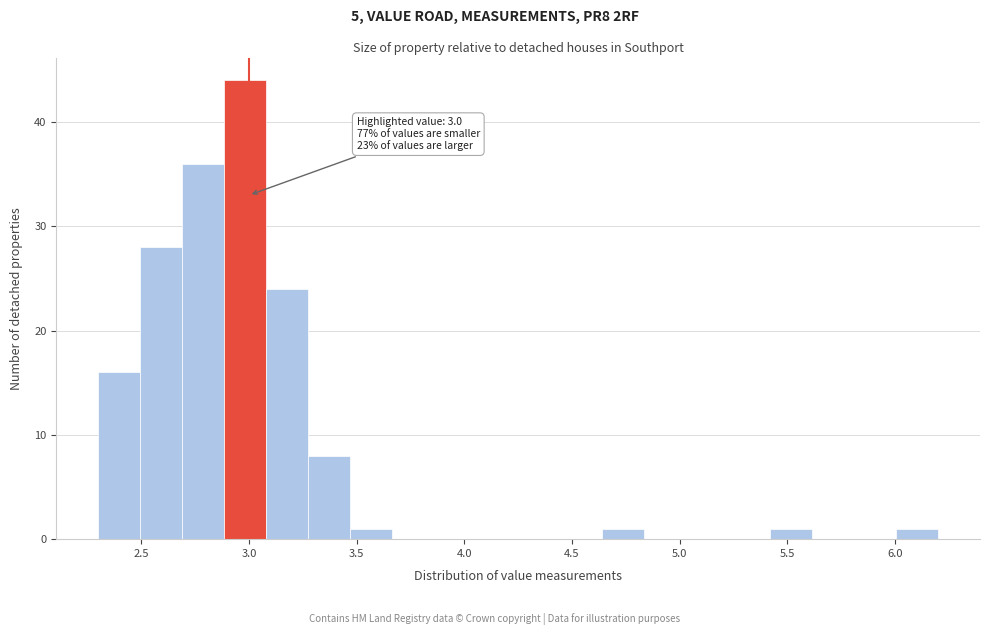

Read against the x-axis, roughly where is the centre of the tallest bar?

3.00